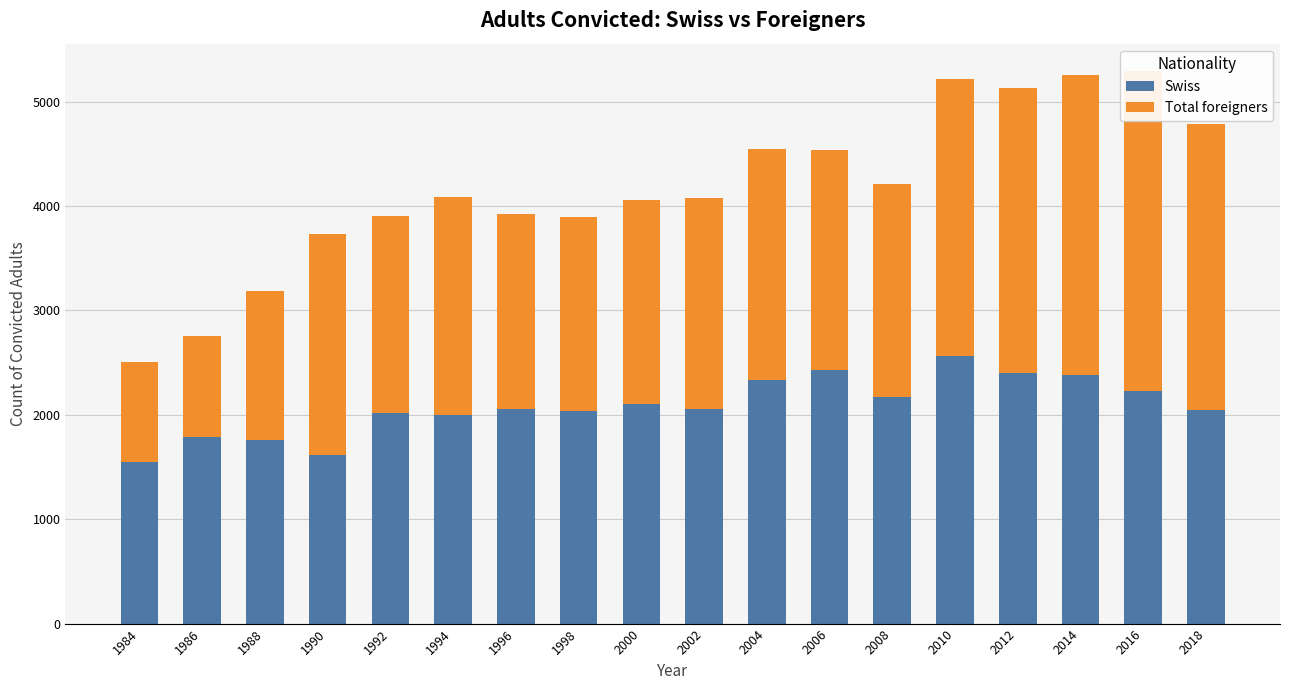

What is the average value of the Swiss series?

2085